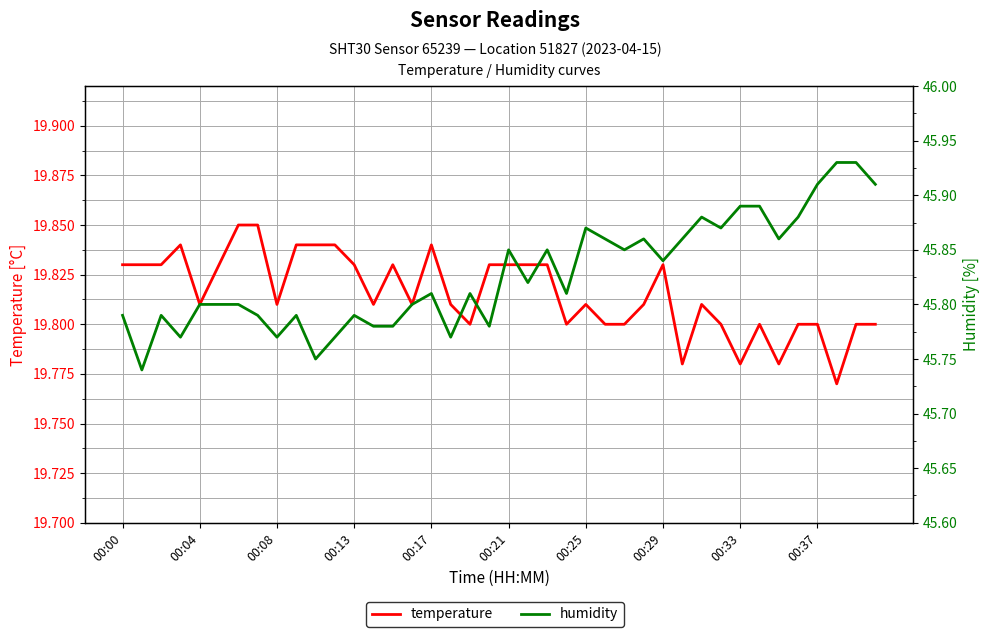

Between 00:25 and 00:08, which is larger?

00:25